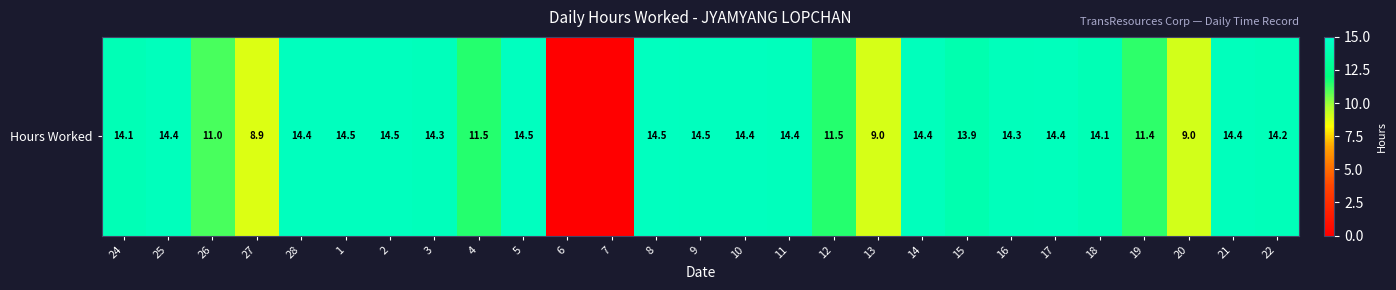

What is the change in value from 27 to 14?

+5.5